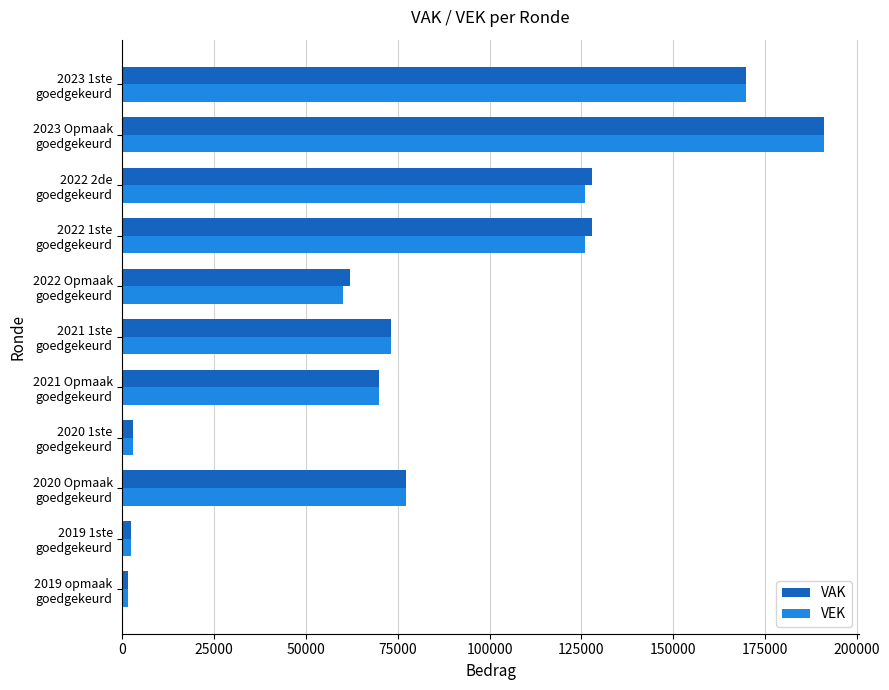

What is the difference between the second highest and minimum values in the VAK series?

168217